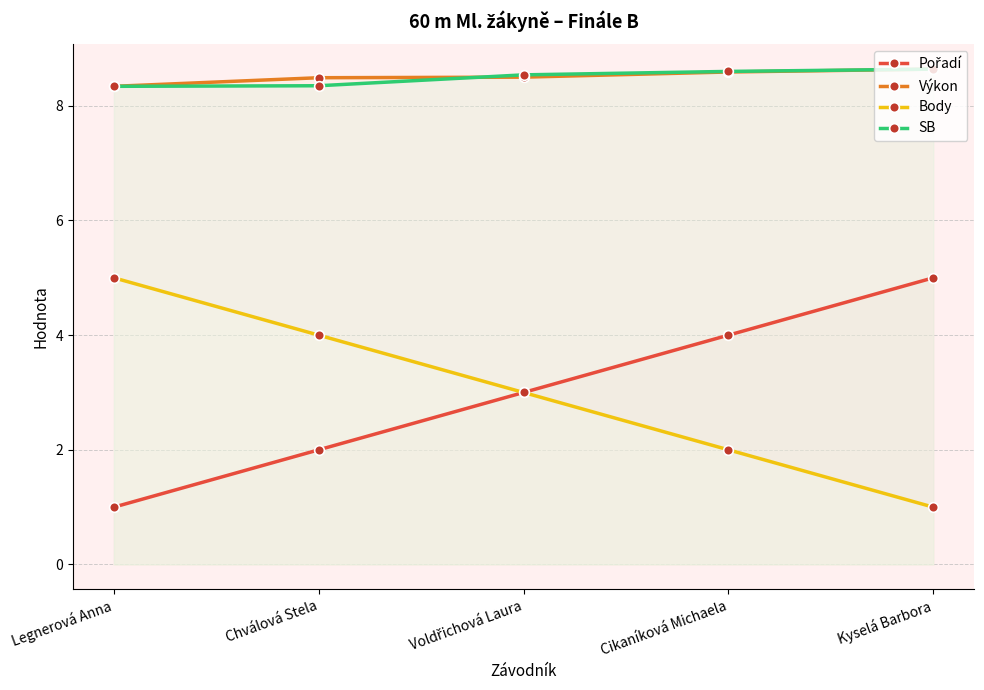

What is the sum of the Body values at Legnerová Anna and Voldřichová Laura?

8.0